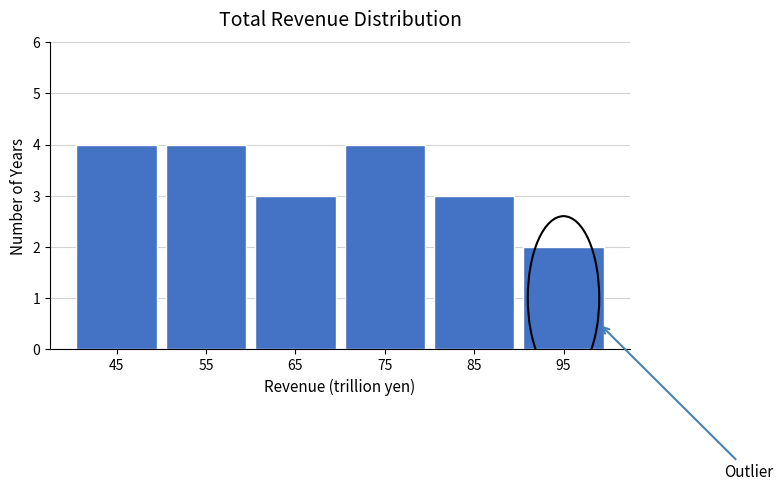

How tall is the bar that spans 70 to 80 on the x-axis? The values are not printed on the chart, so give them approximately, as read against the axis.

4